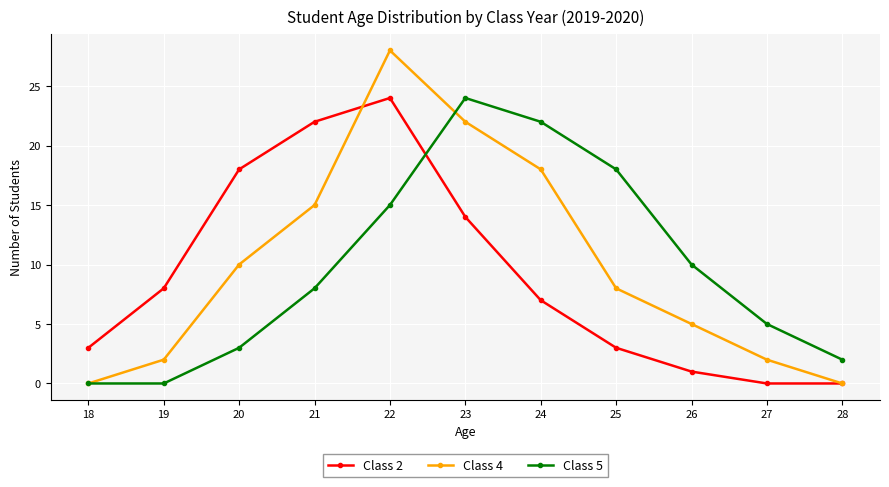

What is the average value of the Class 5 series?

10